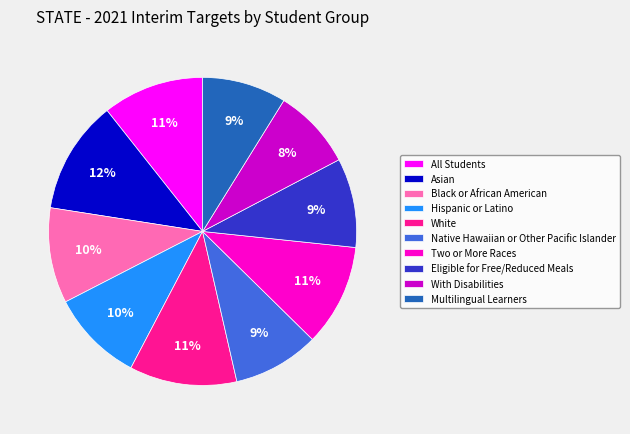

Which category has the biggest portion of the pie?

Asian